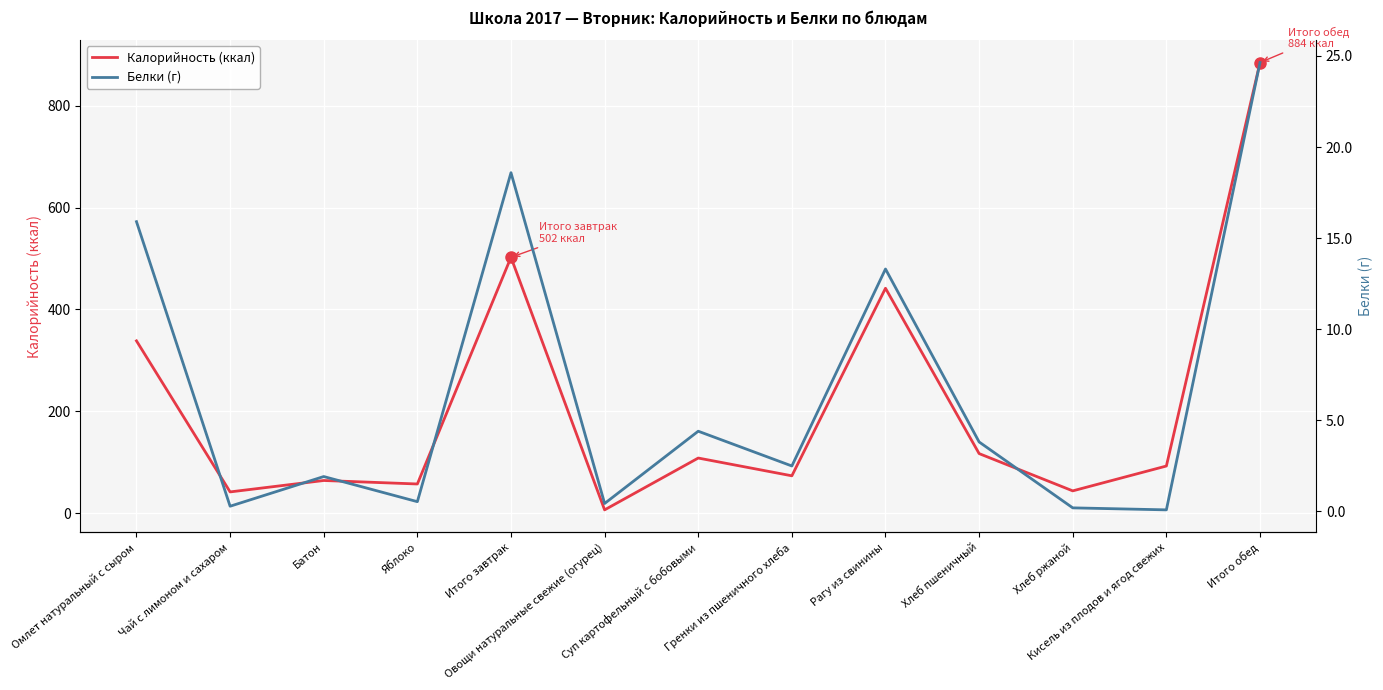

True or false: Калорийность (ккал) and Белки (г) intersect in this chart.

False